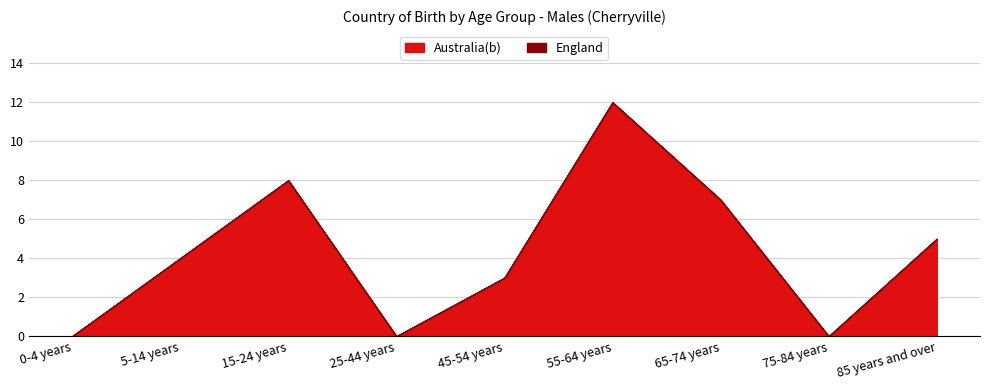

Rank the categories by value from lowest to highest.

0-4 years, 25-44 years, 75-84 years, 45-54 years, 5-14 years, 85 years and over, 65-74 years, 15-24 years, 55-64 years